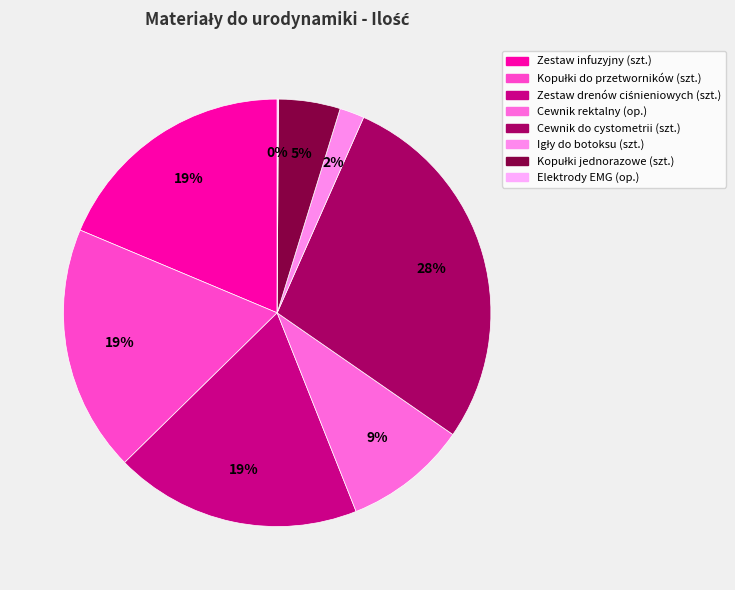

To the nearest percent, what portion does Igły do botoksu (szt.) represent?

2%